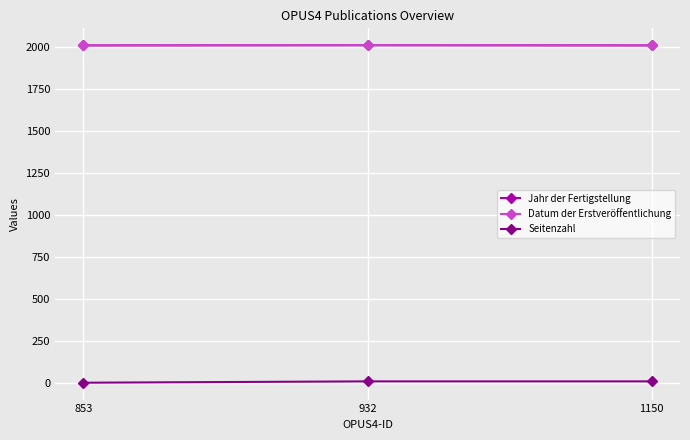

Is this an area chart (filled region under the line)?

No